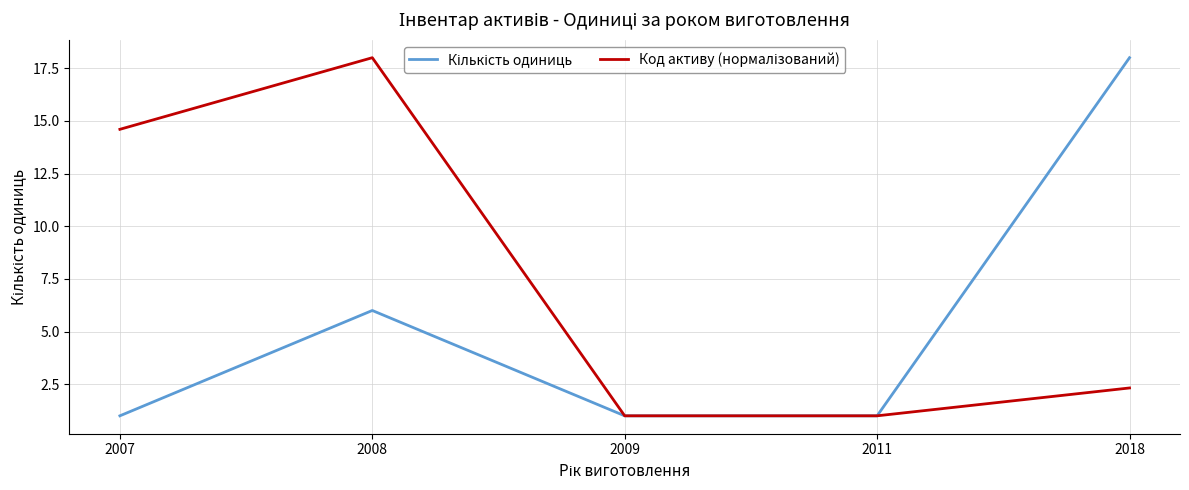

What is the greatest value displayed?

18.0